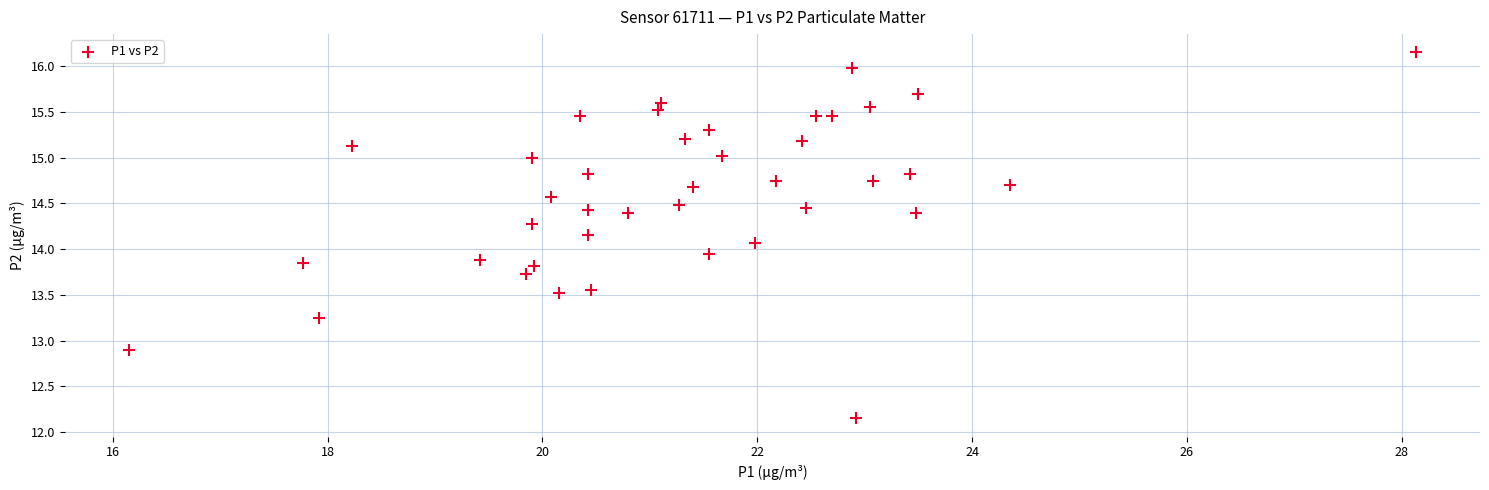

What is the range of Y values (max minus min)?

4.0